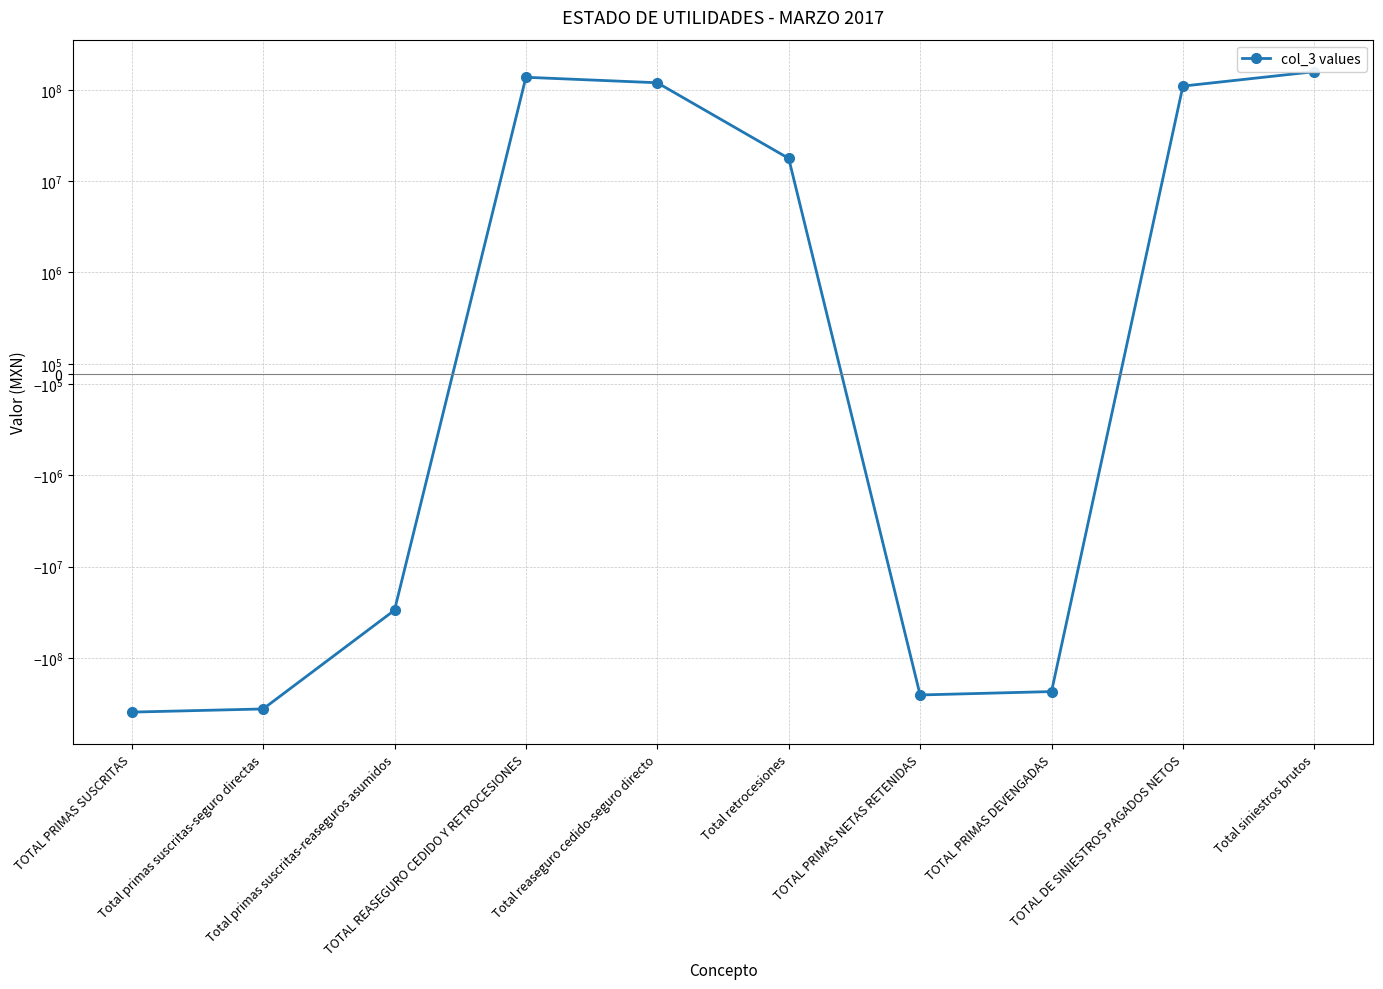

Where is the first local minimum?

TOTAL PRIMAS NETAS RETENIDAS